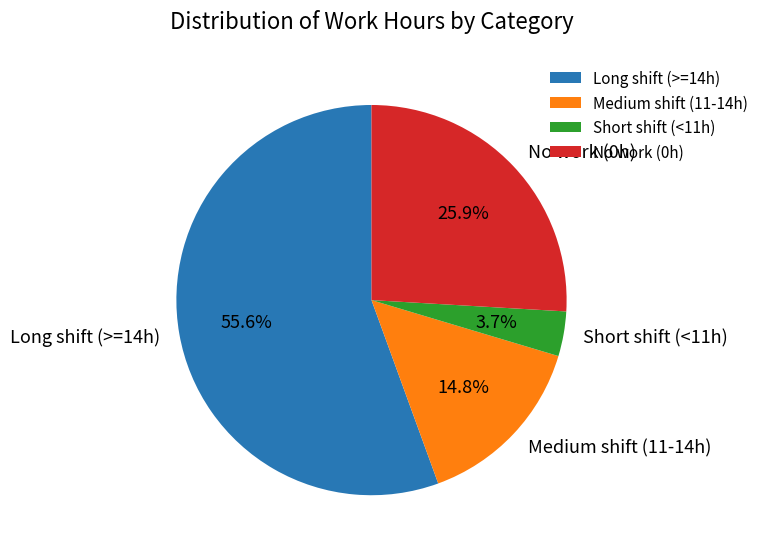

How many slices are in this pie chart?

4